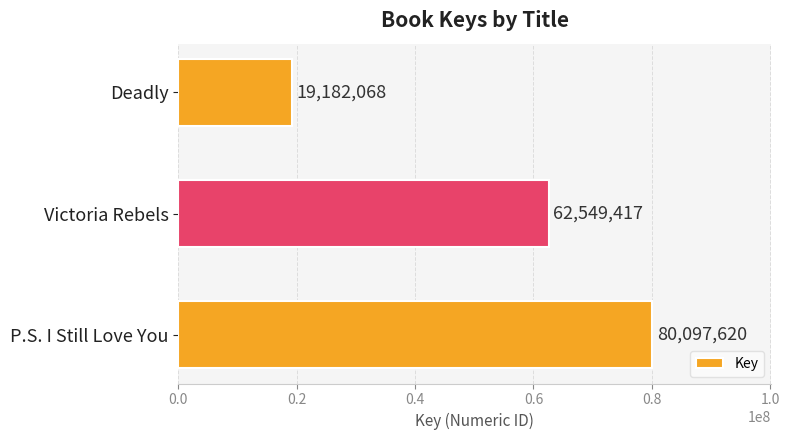

What is the difference between the maximum and minimum values?

60915552